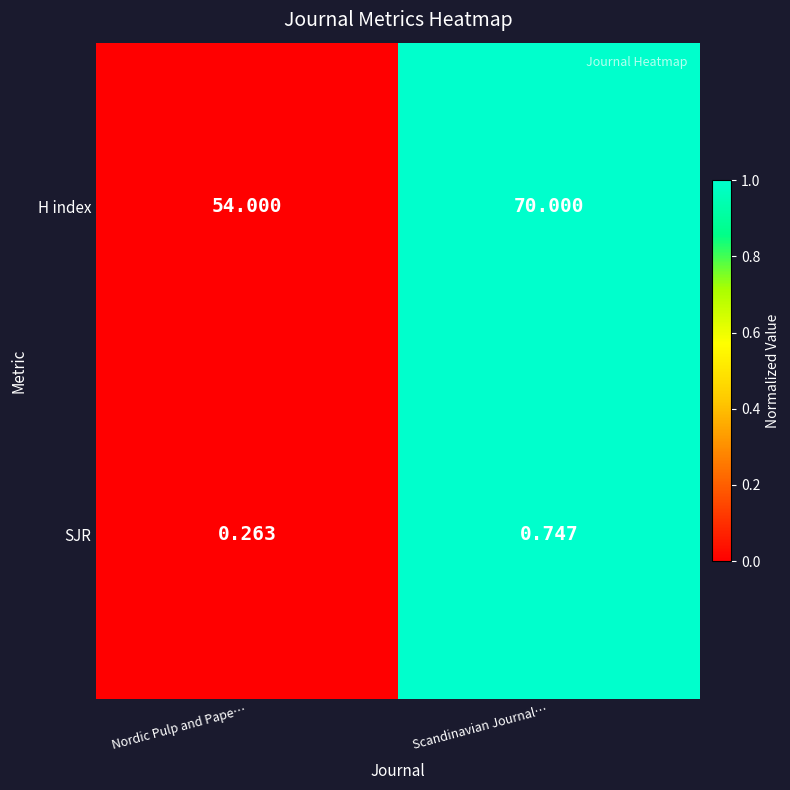

Which series has the largest total across all categories?

H index